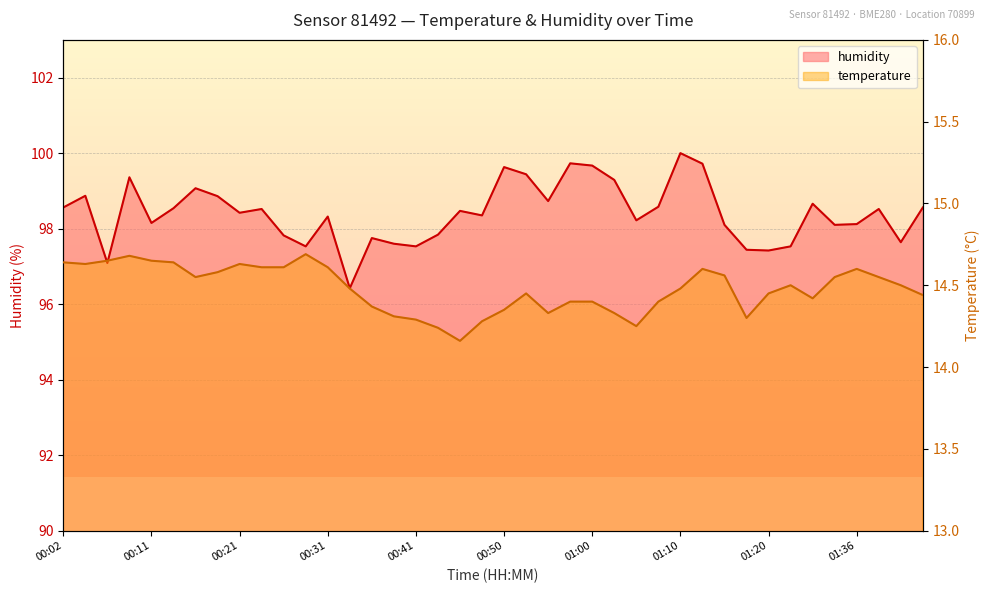

True or false: temperature and humidity intersect in this chart.

False